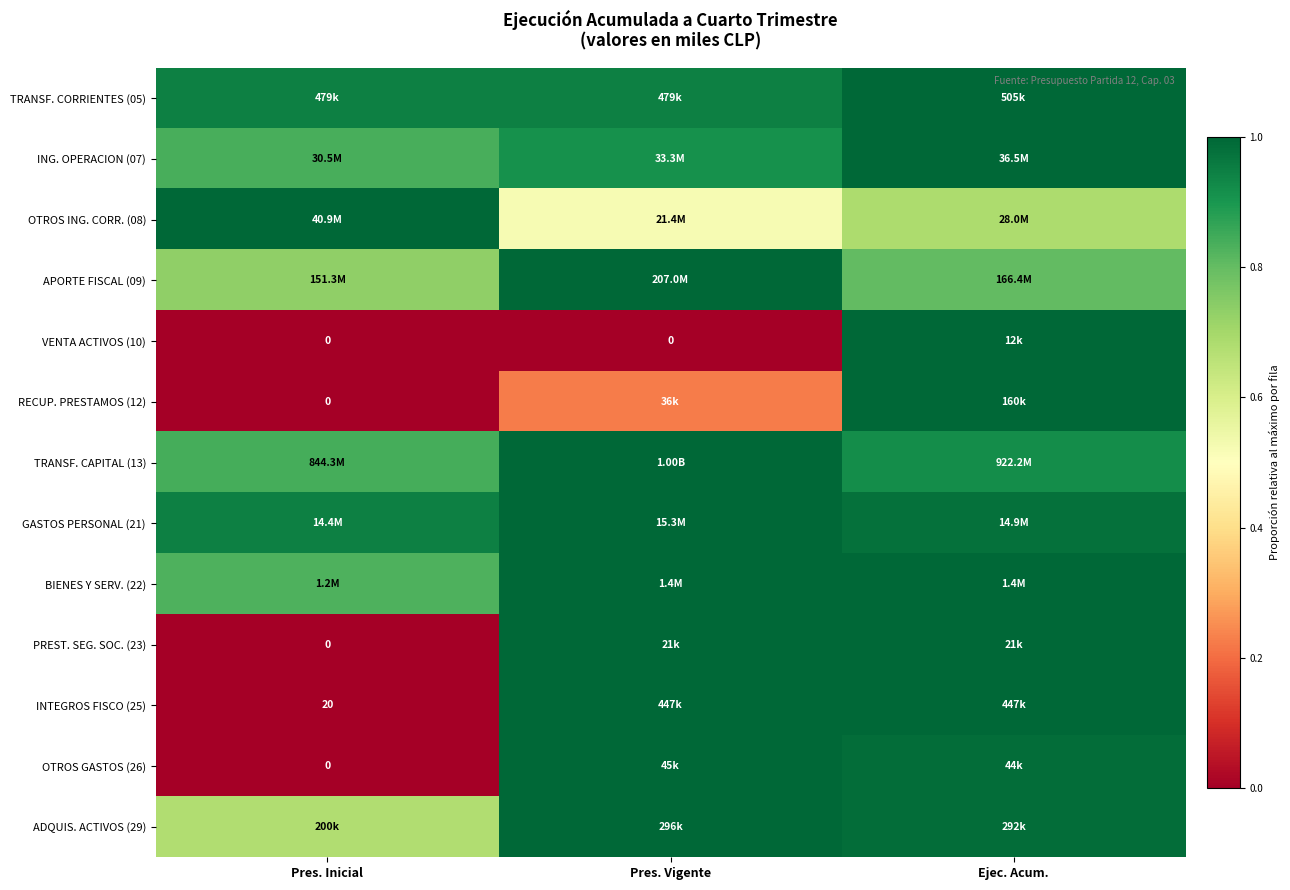

What is the sum of the GASTOS PERSONAL (21) values at Ejec. Acum. and Pres. Vigente?

2.0